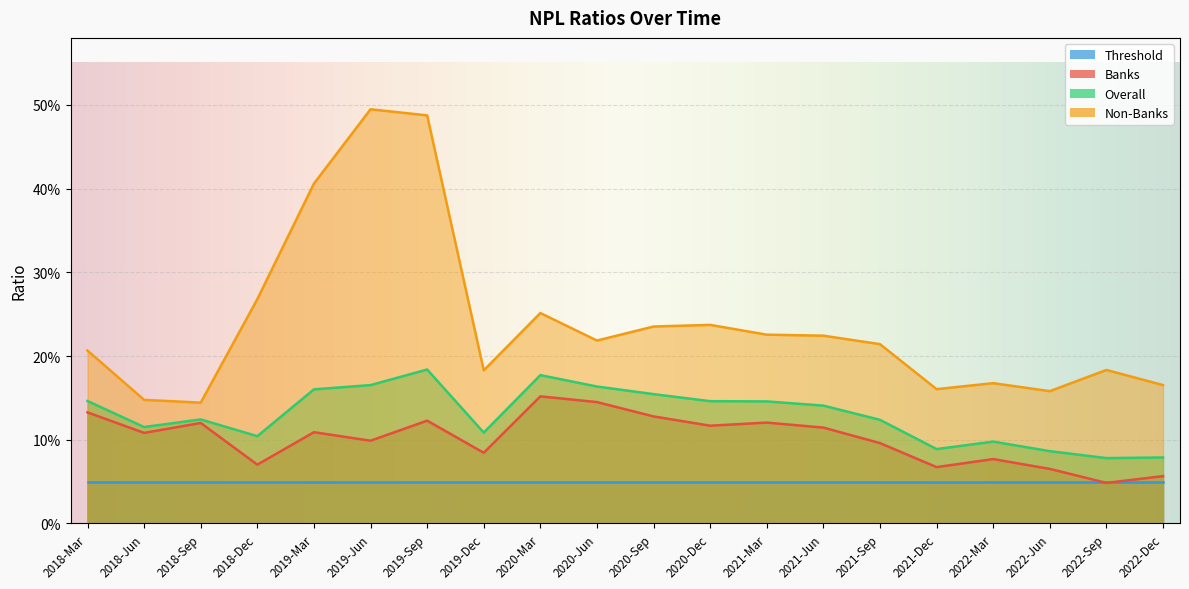

What is the difference between the second highest and second lowest values in the Overall series?

0.1